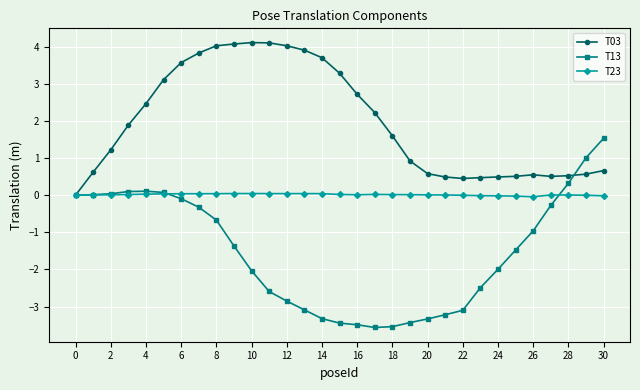

What is the value of the T03 point at the 9th from the left?

4.0